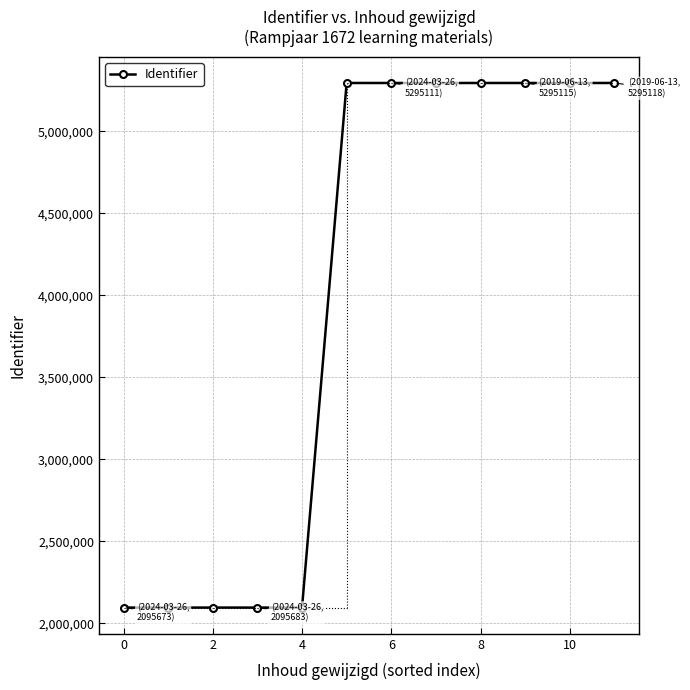

What is the difference between the maximum and minimum values?

3199445